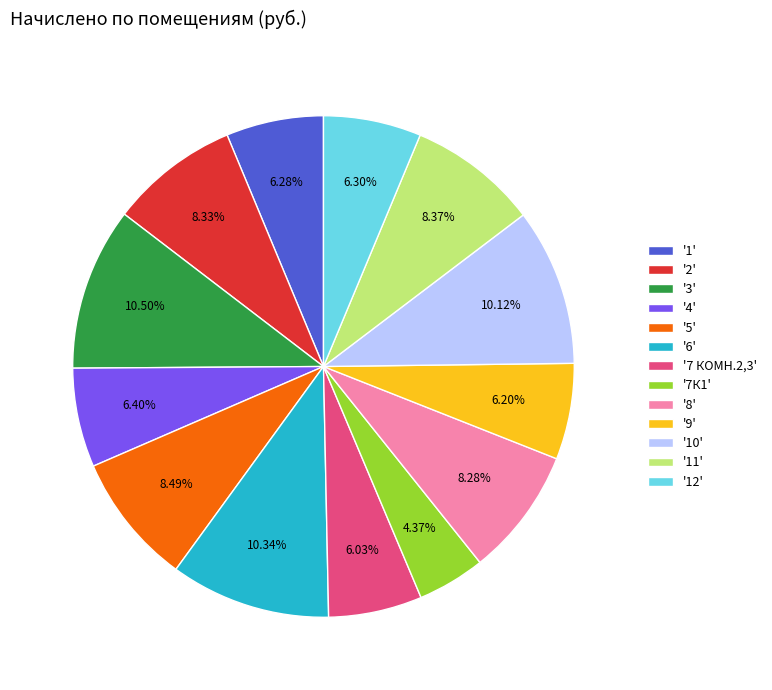

Is there any slice that represents more than half of the pie?

No